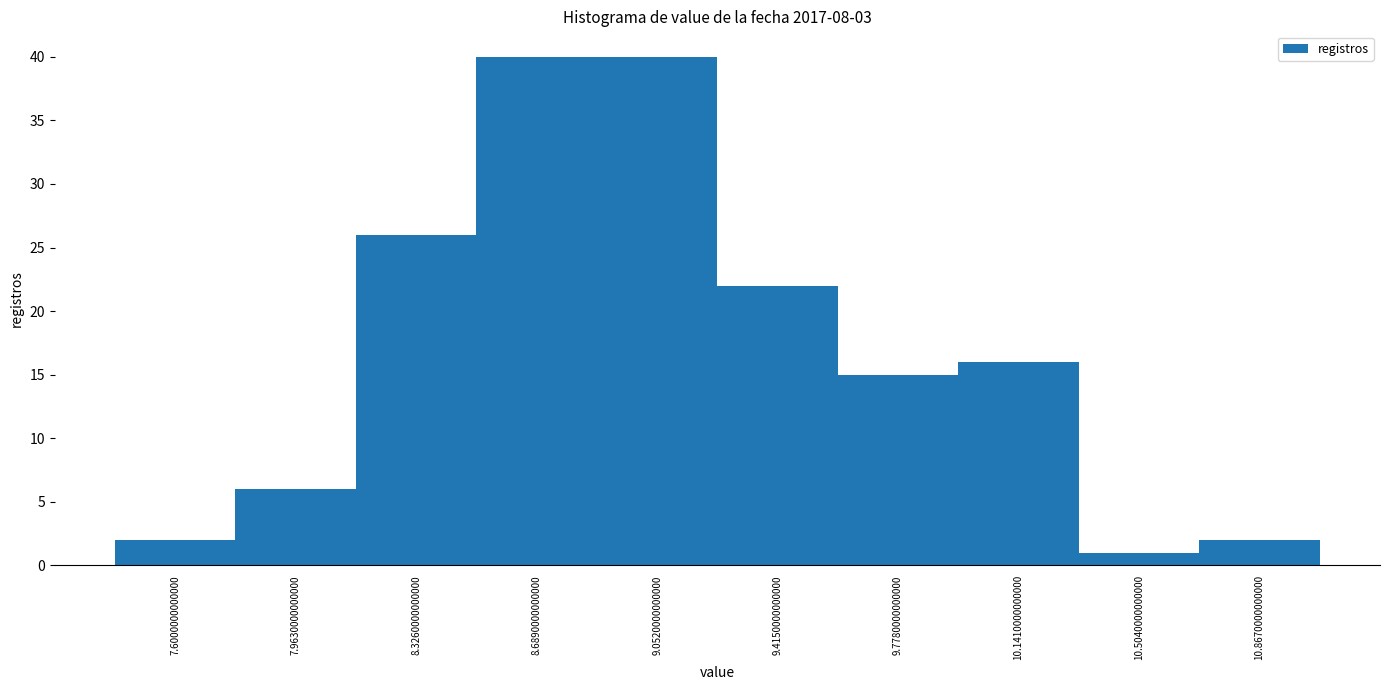

Reading left to right, list all the values displayed in this chart.

7.6000000000000=2	7.9630000000000=6	8.3260000000000=26	8.6890000000000=40	9.0520000000000=40	9.4150000000000=22	9.7780000000000=15	10.1410000000000=16	10.5040000000000=1	10.8670000000000=2